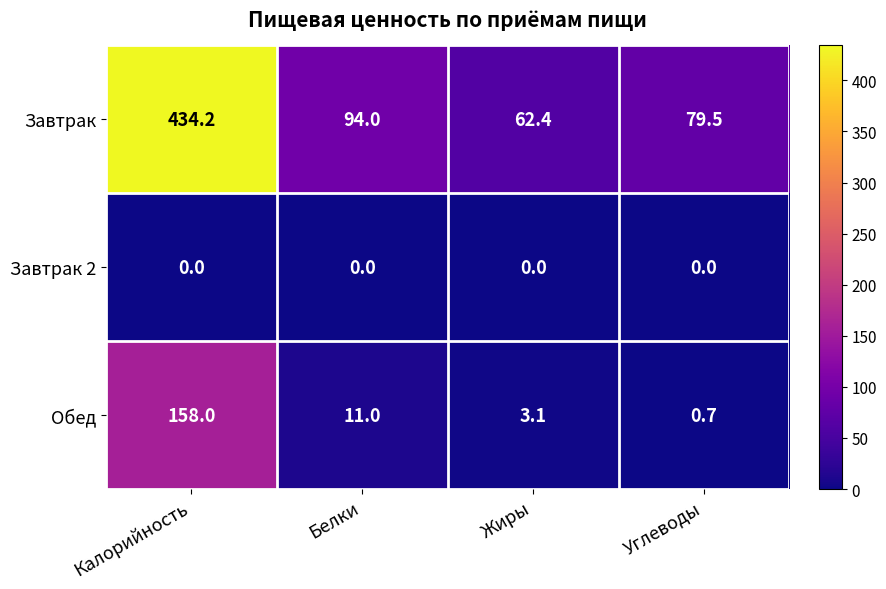

Which series has the largest range (max minus min)?

Завтрак